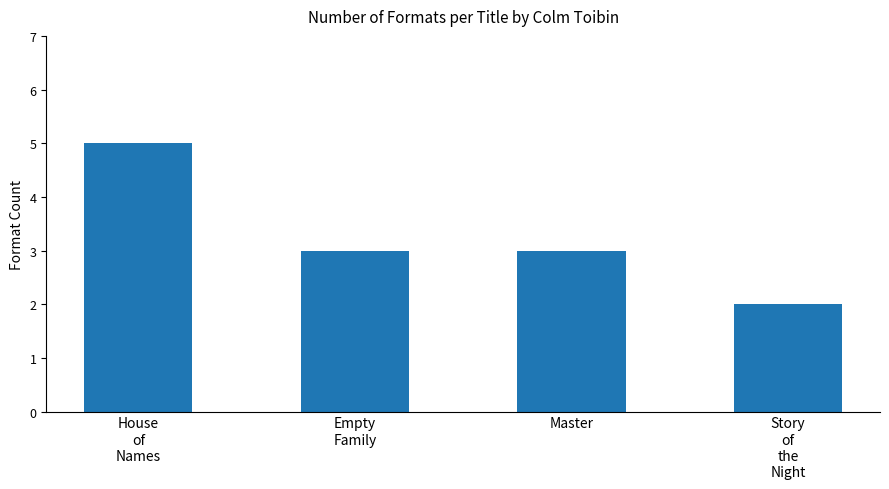

Is it true that the value at Empty
Family is 1?

False